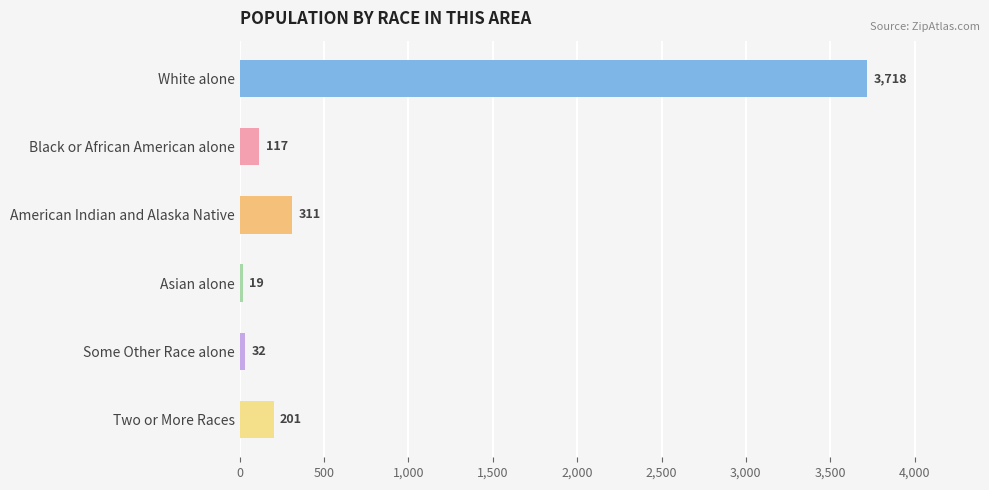

Between White alone and Black or African American alone, which is larger?

White alone